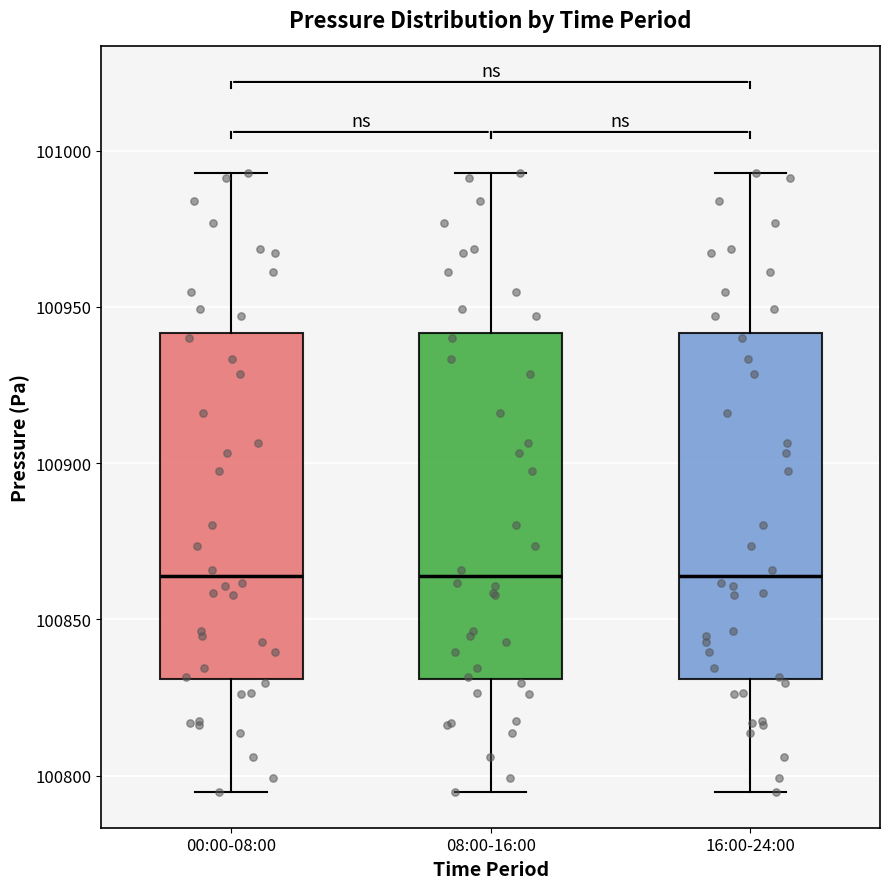

Reading left to right, transcribe this box plot: for each box, give where its median line is, the range the box spans, and where its two whiskers end, as read against the y-axis. The values are not printed on the chart, so give them approximately, as read against the axis.

00:00-08:00: median 100865, box 100830 to 100940, whiskers 100795 to 100995
08:00-16:00: median 100865, box 100830 to 100940, whiskers 100795 to 100995
16:00-24:00: median 100865, box 100830 to 100940, whiskers 100795 to 100995